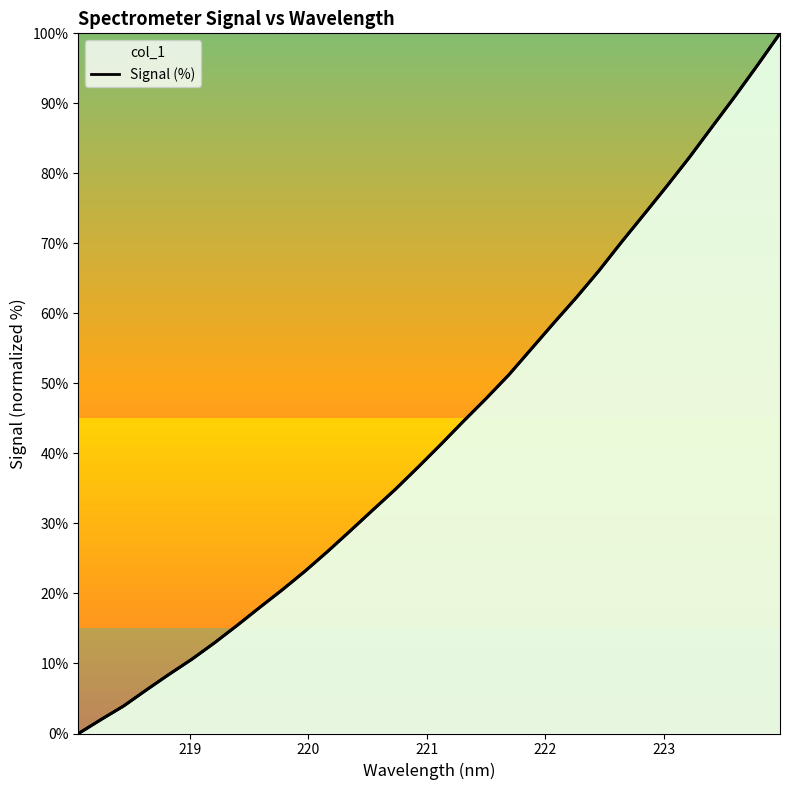

True or false: the data has more than 0 interior local peaks.

False